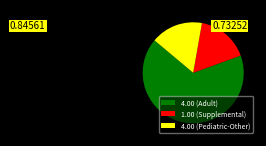

Is the sum of 4.00 (Pediatric-Other) and 1.00 (Supplemental) greater than half?

No